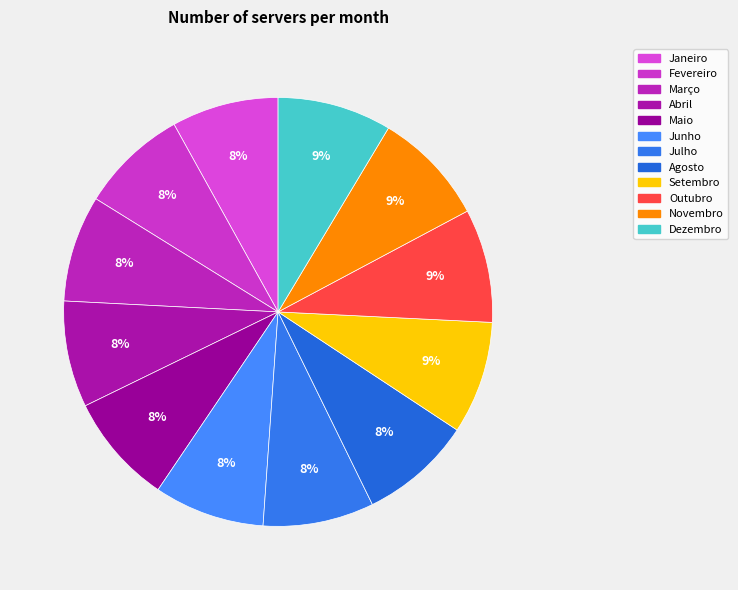

To the nearest percent, what is the combined percentage of Agosto and Dezembro?

17%